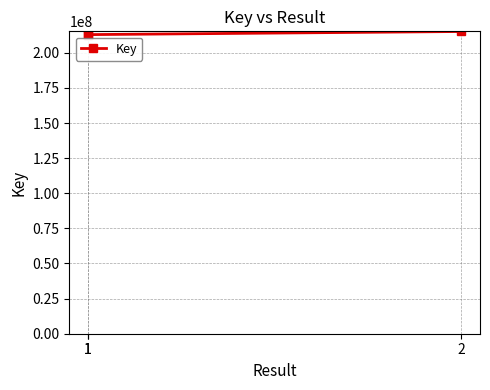

True or false: the data shows 212956395 at 1.

True